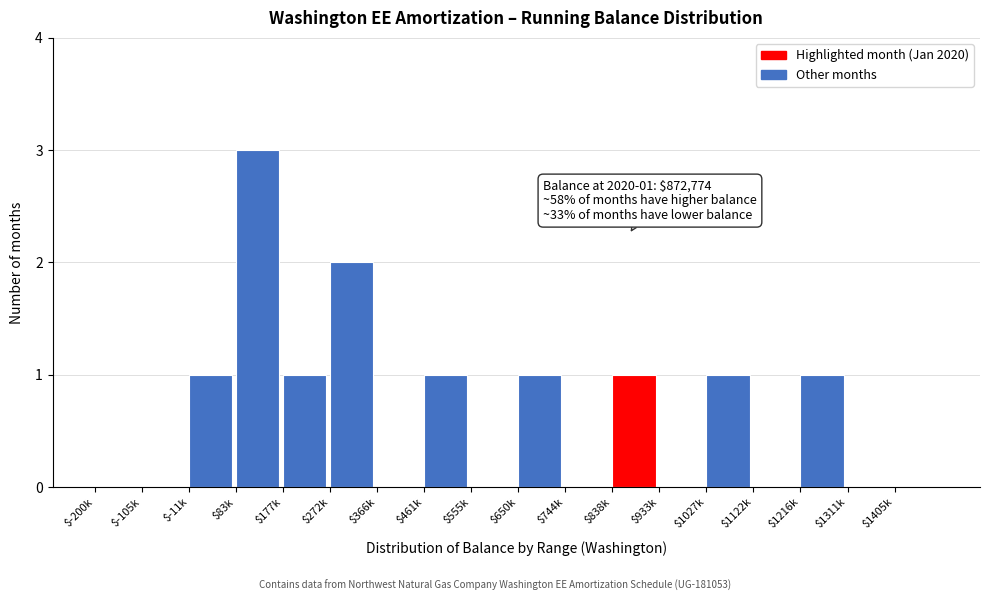

At which category does the chart reach its peak across all series?

$83k